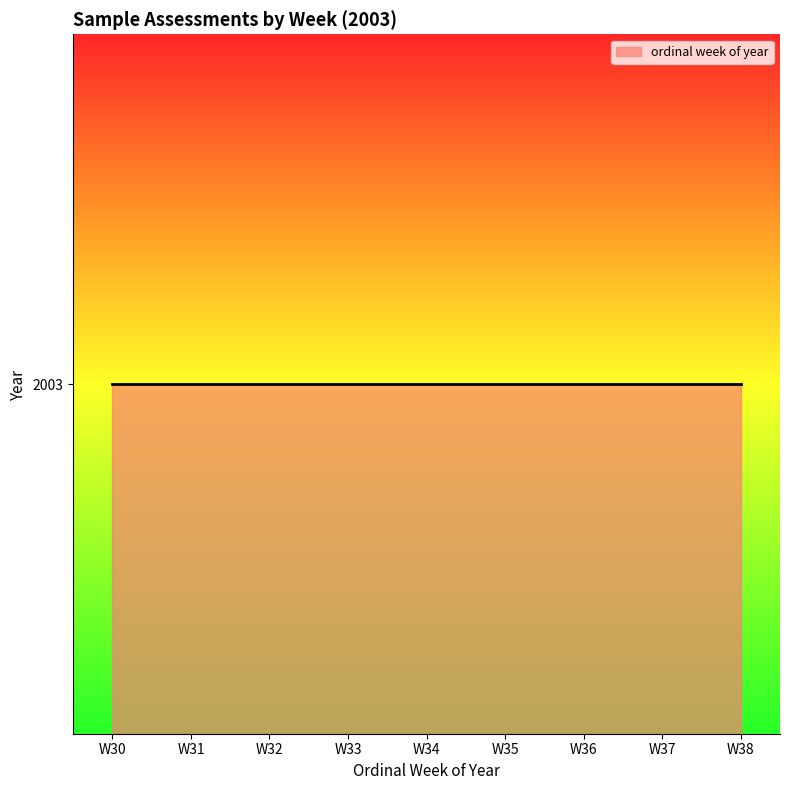

What is the difference between the maximum and minimum values?

8